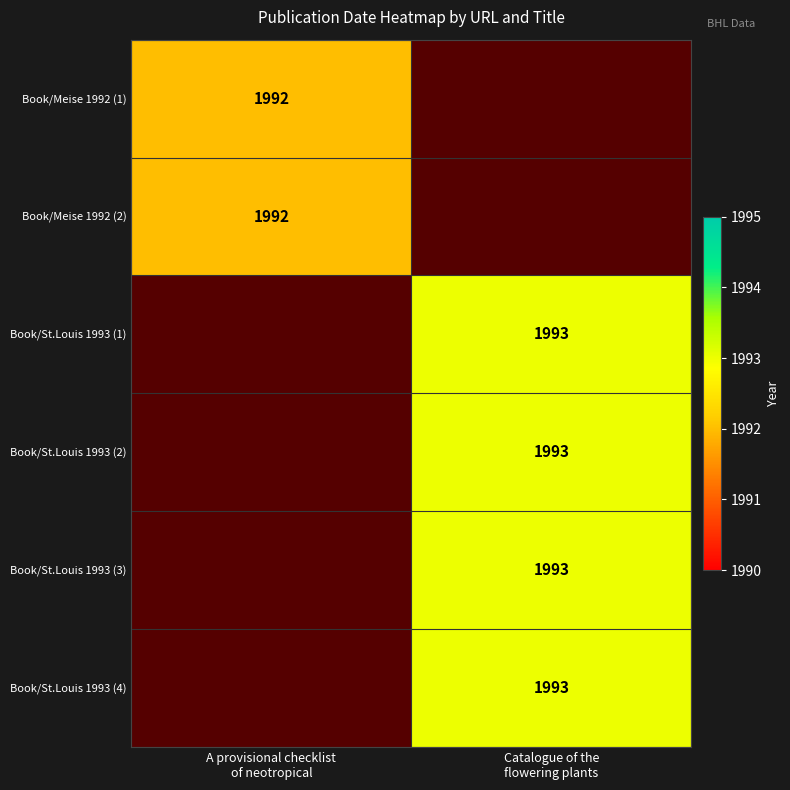

Rank the series at A provisional checklist of neotropical from highest to lowest value.

Book/Meise 1992 (1), Book/Meise 1992 (2), Book/St.Louis 1993 (1), Book/St.Louis 1993 (2), Book/St.Louis 1993 (3), Book/St.Louis 1993 (4)